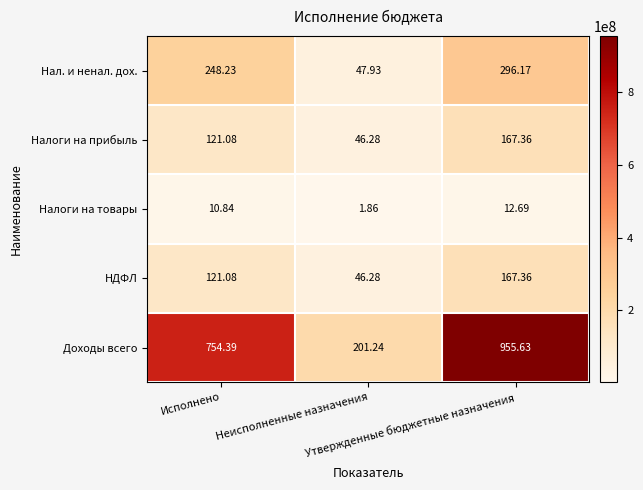

Which series has the largest range (max minus min)?

Доходы всего